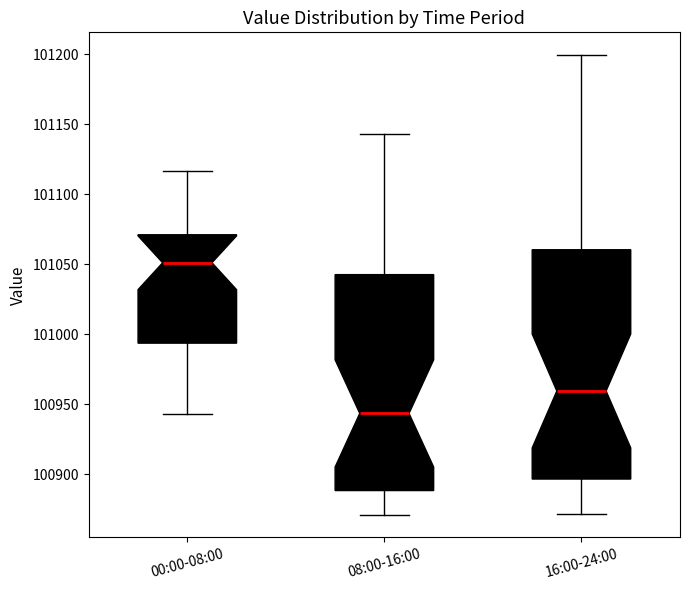

Which box's median line is the lowest?

08:00-16:00